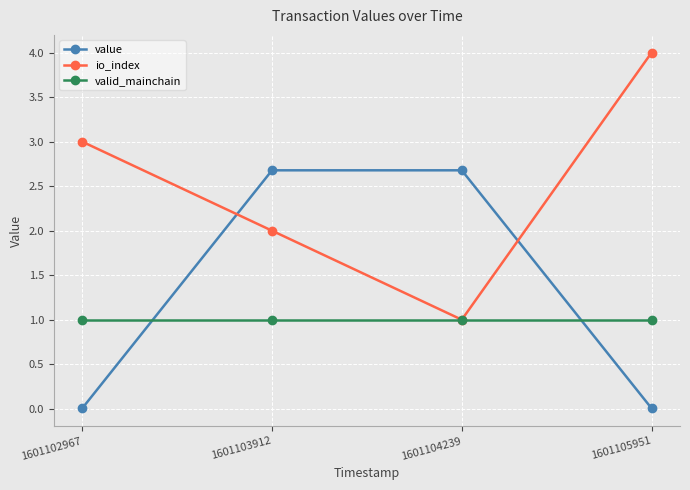

At which category is the sum across all series the highest?

1601103912